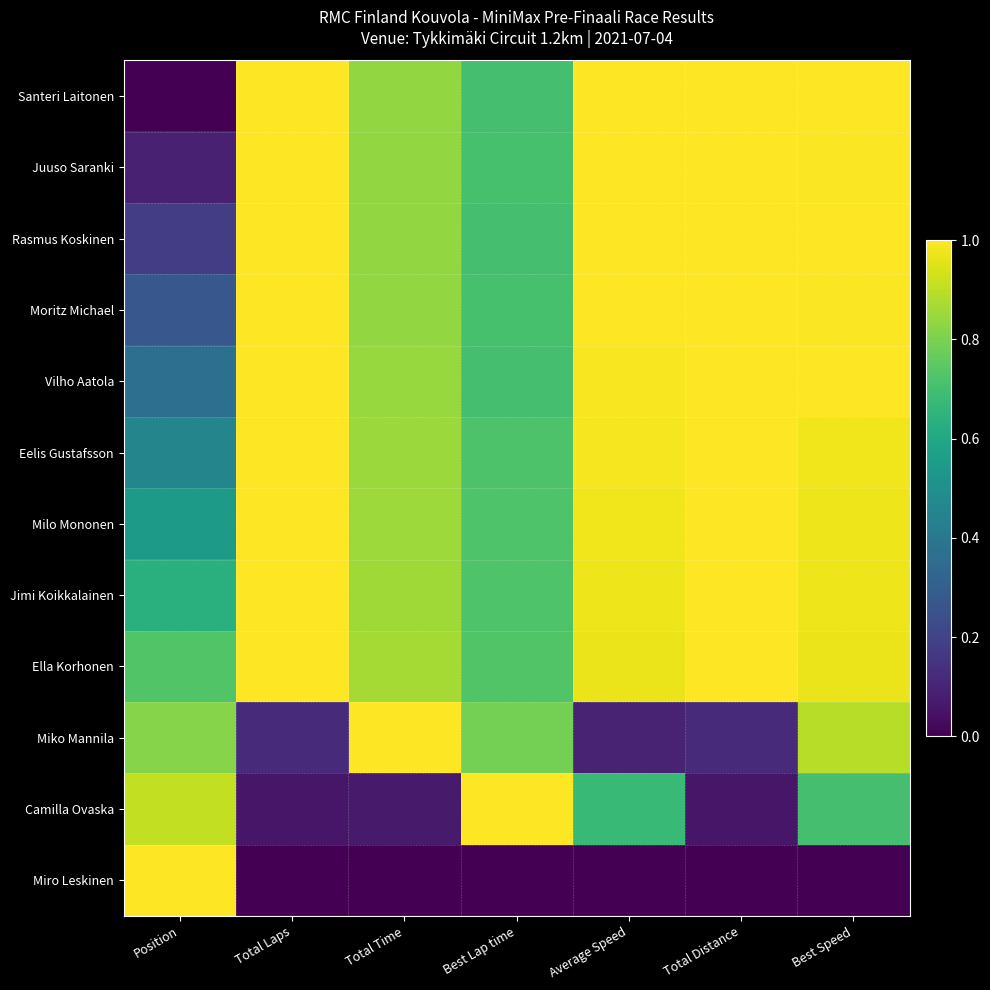

Reading left to right, what are all the values shown in this chart?

Santeri Laitonen: Position=0.0	Total Laps=1.0	Total Time=0.8	Best Lap time=0.7	Average Speed=1.0	Total Distance=1.0	Best Speed=1.0
Juuso Saranki: Position=0.1	Total Laps=1.0	Total Time=0.8	Best Lap time=0.7	Average Speed=1.0	Total Distance=1.0	Best Speed=1.0
Rasmus Koskinen: Position=0.2	Total Laps=1.0	Total Time=0.8	Best Lap time=0.7	Average Speed=1.0	Total Distance=1.0	Best Speed=1.0
Moritz Michael: Position=0.3	Total Laps=1.0	Total Time=0.8	Best Lap time=0.7	Average Speed=1.0	Total Distance=1.0	Best Speed=1.0
Vilho Aatola: Position=0.4	Total Laps=1.0	Total Time=0.8	Best Lap time=0.7	Average Speed=1.0	Total Distance=1.0	Best Speed=1.0
Eelis Gustafsson: Position=0.5	Total Laps=1.0	Total Time=0.8	Best Lap time=0.7	Average Speed=1.0	Total Distance=1.0	Best Speed=1.0
Milo Mononen: Position=0.5	Total Laps=1.0	Total Time=0.9	Best Lap time=0.7	Average Speed=1.0	Total Distance=1.0	Best Speed=1.0
Jimi Koikkalainen: Position=0.6	Total Laps=1.0	Total Time=0.9	Best Lap time=0.7	Average Speed=1.0	Total Distance=1.0	Best Speed=1.0
Ella Korhonen: Position=0.7	Total Laps=1.0	Total Time=0.9	Best Lap time=0.7	Average Speed=1.0	Total Distance=1.0	Best Speed=1.0
Miko Mannila: Position=0.8	Total Laps=0.1	Total Time=1.0	Best Lap time=0.8	Average Speed=0.1	Total Distance=0.1	Best Speed=0.9
Camilla Ovaska: Position=0.9	Total Laps=0.1	Total Time=0.1	Best Lap time=1.0	Average Speed=0.7	Total Distance=0.1	Best Speed=0.7
Miro Leskinen: Position=1.0	Total Laps=0.0	Total Time=0.0	Best Lap time=0.0	Average Speed=0.0	Total Distance=0.0	Best Speed=0.0